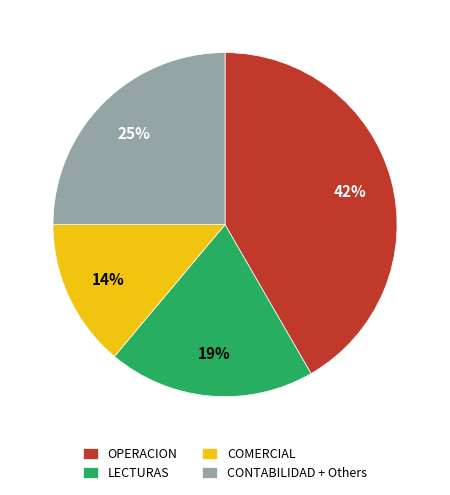

Combined, do COMERCIAL and CONTABILIDAD + Others account for over 50%?

No